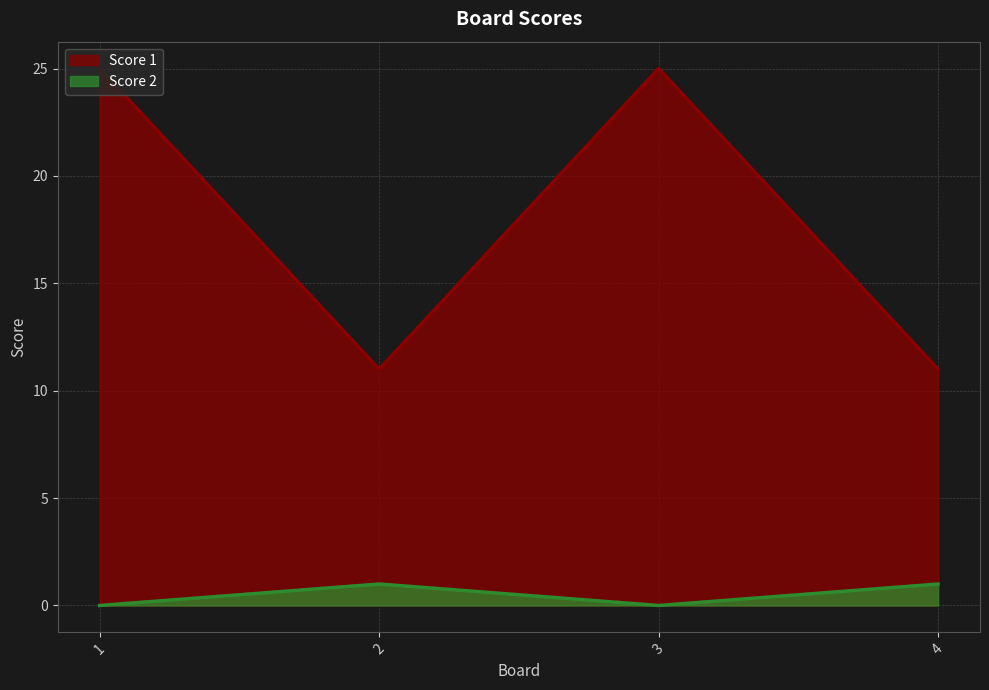

List the series in order of their overall mean, lowest first.

Score 2, Score 1